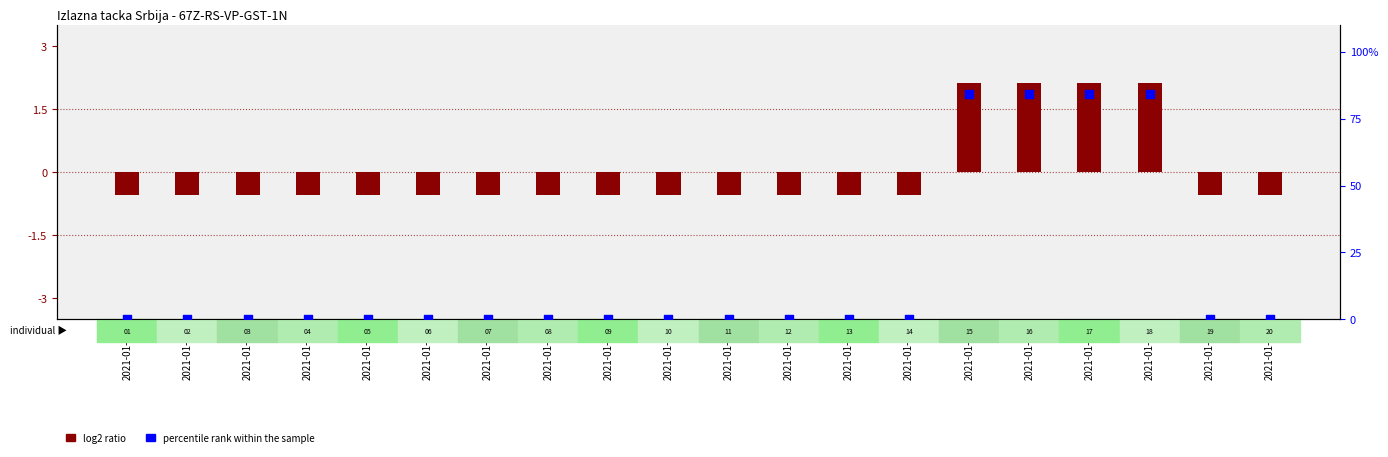

Is the value of percentile rank within the sample at 2021-01-11 greater than the value of log2 ratio at 2021-01-12?

Yes